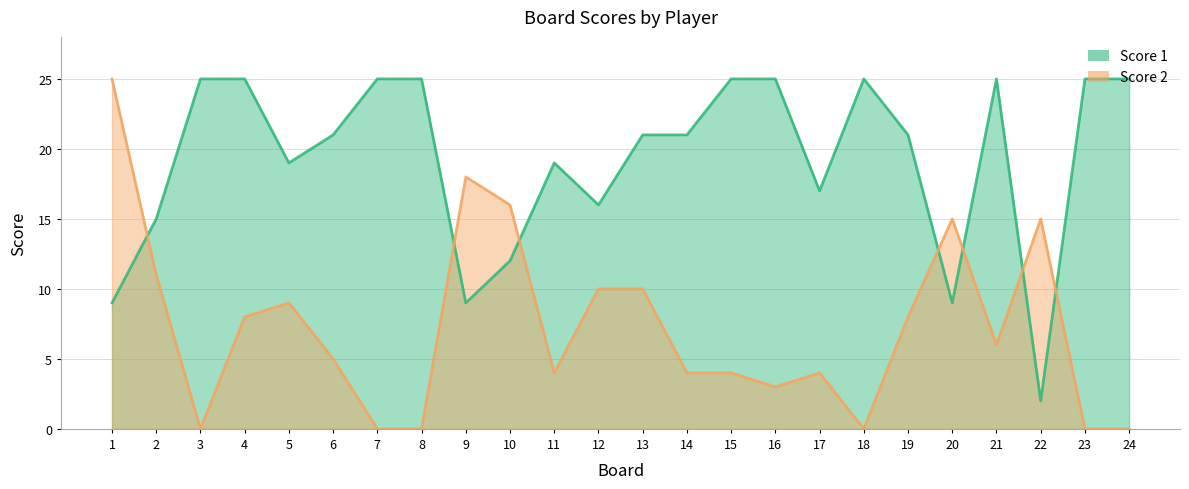

Where do Score 2 and Score 1 first cross each other?

1 and 2